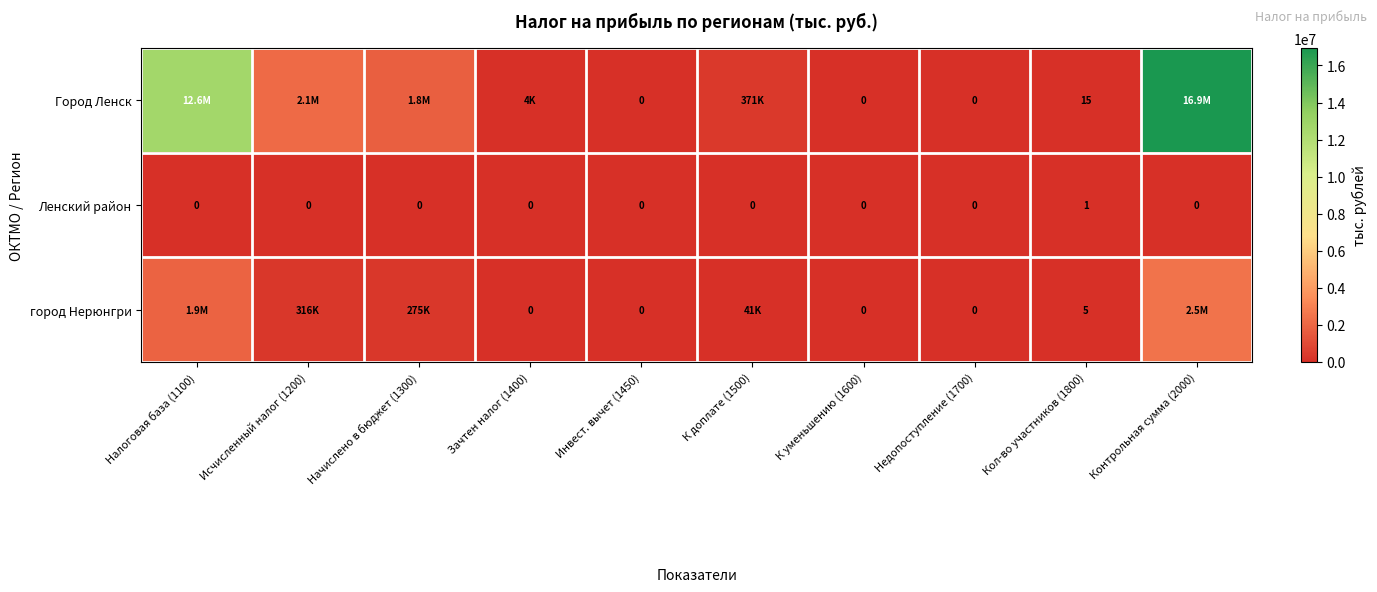

What is the difference between the highest and lowest values at Кол-во участников (1800)?

14